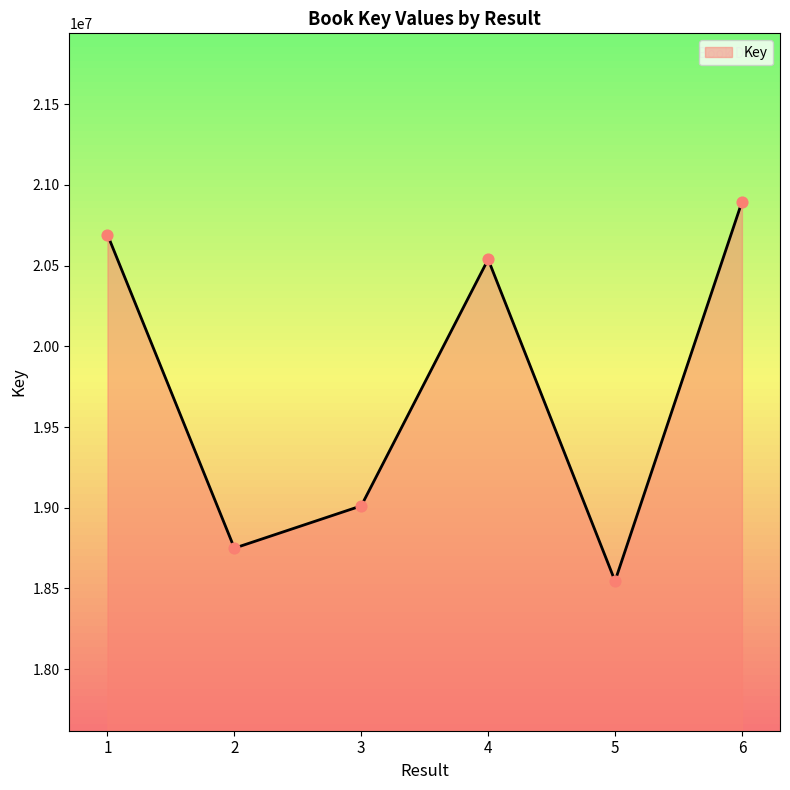

What is the change in value from 1 to 2?

-1942599